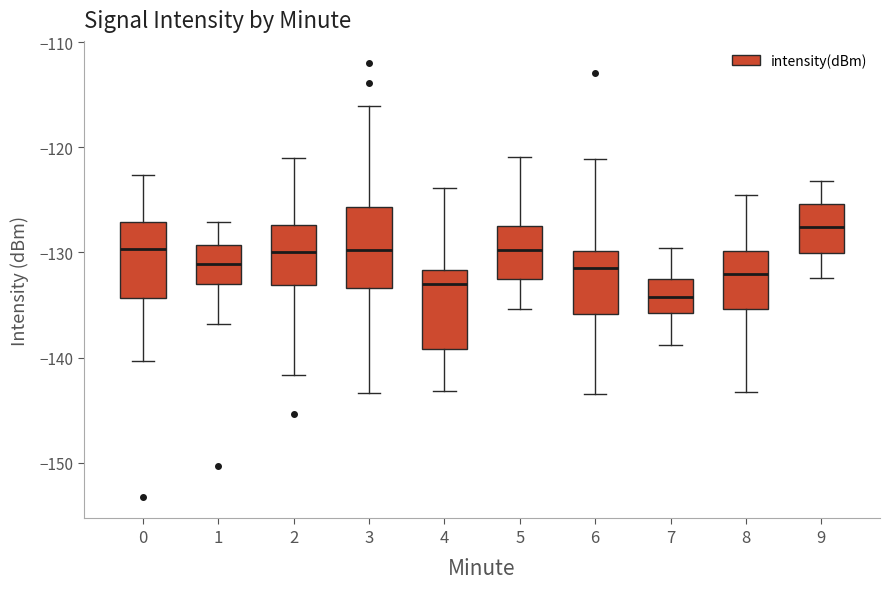

Where is the upper edge of the box at x = 6 on the y-axis? The values are not printed on the chart, so give them approximately, as read against the axis.

-130